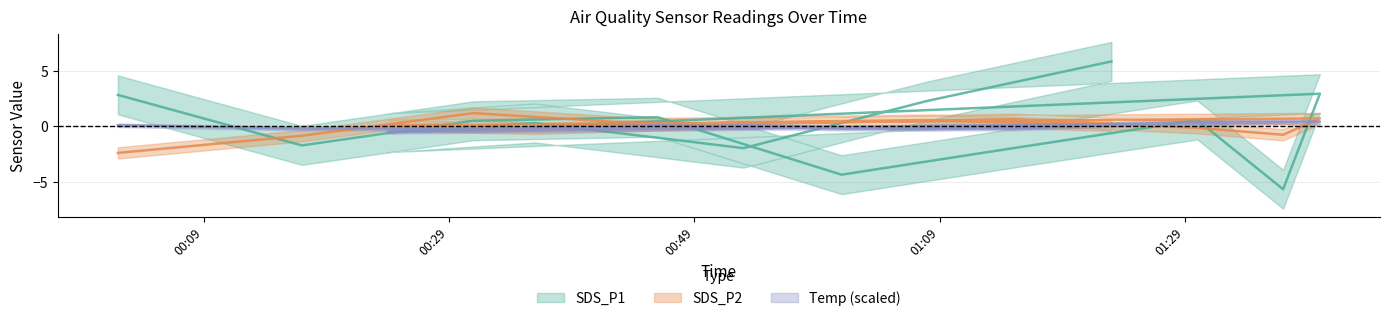

Rank the series by their average value, from lowest to highest.

Temp, SDS_P2, SDS_P1